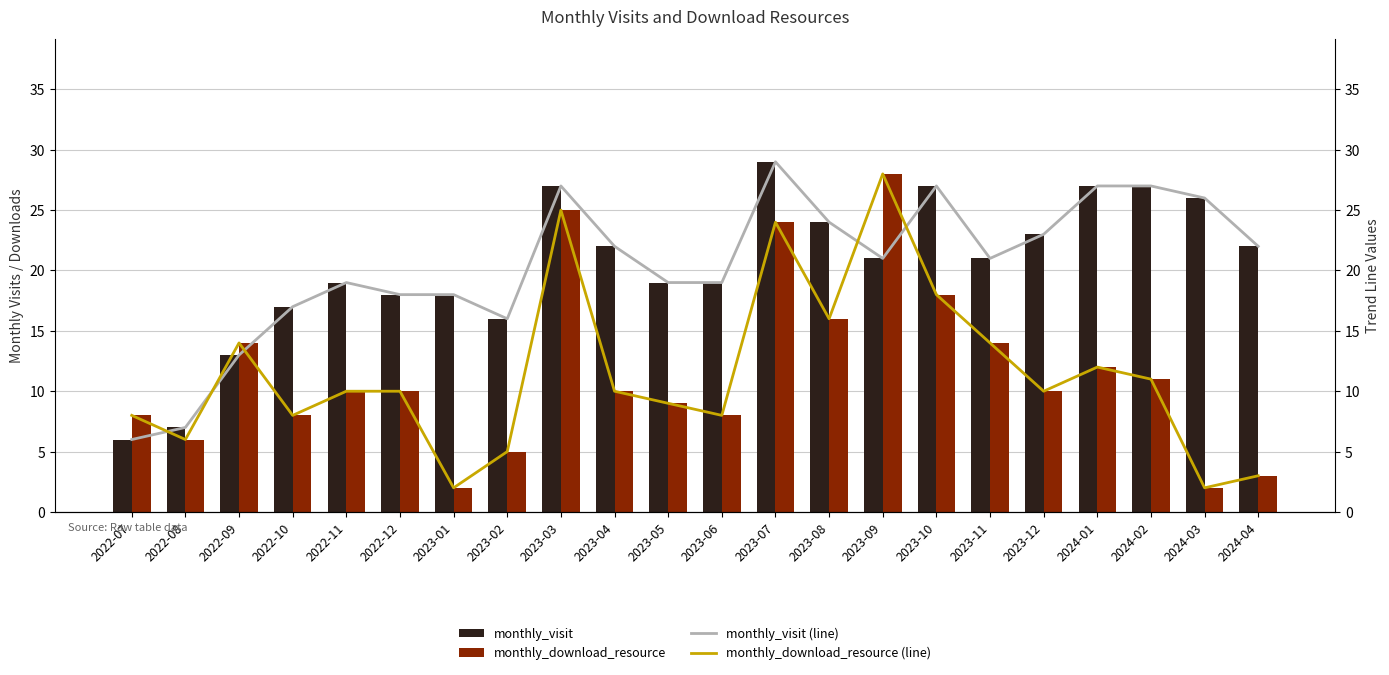

Reading right to left, what are all the values shown in this chart?

monthly_visit: 22	26	27	27	23	21	27	21	24	29	19	19	22	27	16	18	18	19	17	13	7	6
monthly_download_resource: 3	2	11	12	10	14	18	28	16	24	8	9	10	25	5	2	10	10	8	14	6	8
monthly_visit (line): 22	26	27	27	23	21	27	21	24	29	19	19	22	27	16	18	18	19	17	13	7	6
monthly_download_resource (line): 3	2	11	12	10	14	18	28	16	24	8	9	10	25	5	2	10	10	8	14	6	8